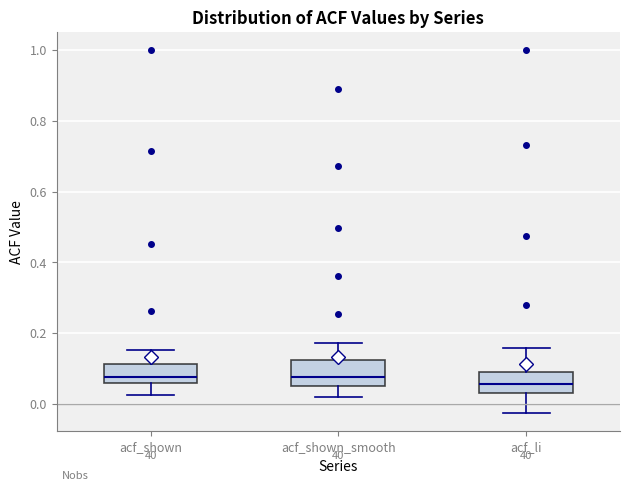

Reading left to right, read every box against the y-axis: the position of its median line, the range the box covers, and the ends of its whiskers. The values are not printed on the chart, so give them approximately, as read against the axis.

acf_shown: median 0.08, box 0.06 to 0.12, whiskers 0.02 to 0.16
acf_shown_smooth: median 0.08, box 0.04 to 0.12, whiskers 0.02 to 0.18
acf_li: median 0.06, box 0.04 to 0.08, whiskers -0.02 to 0.16